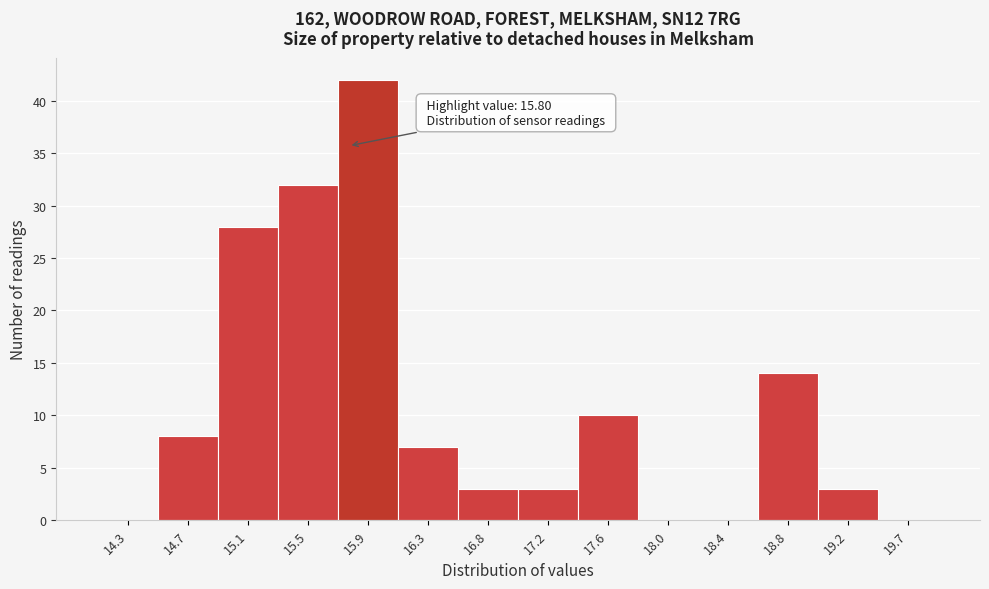

Which range on the x-axis has the tallest bar?

15.75 to 16.15